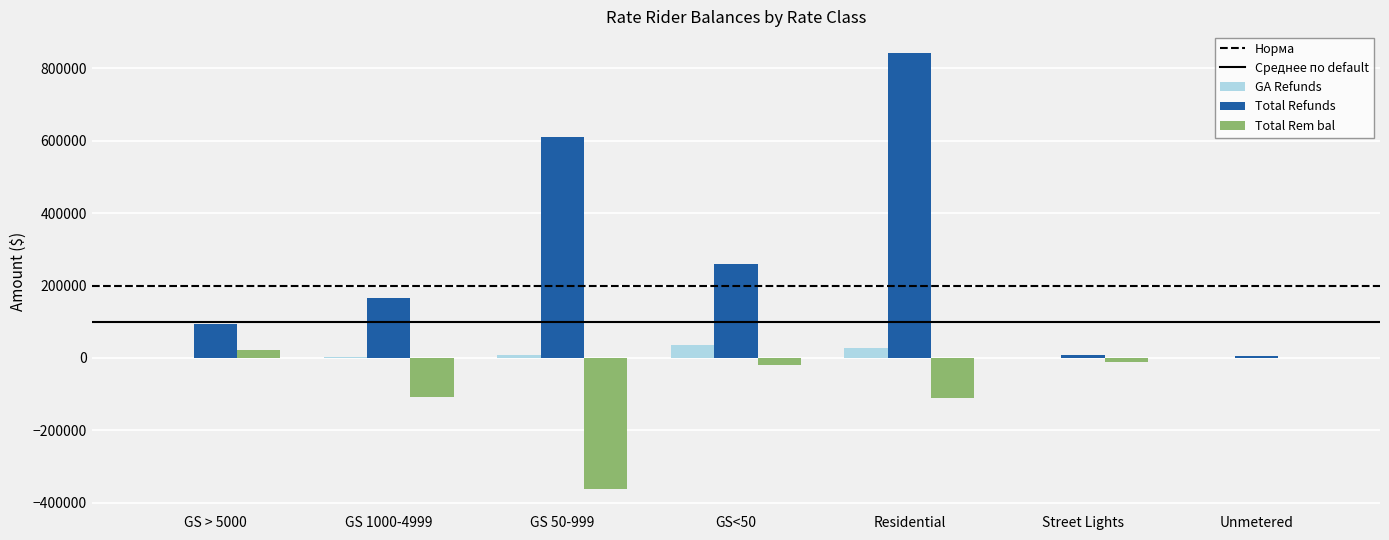

What is the sum of all Total Rem bal values?

-587301.0